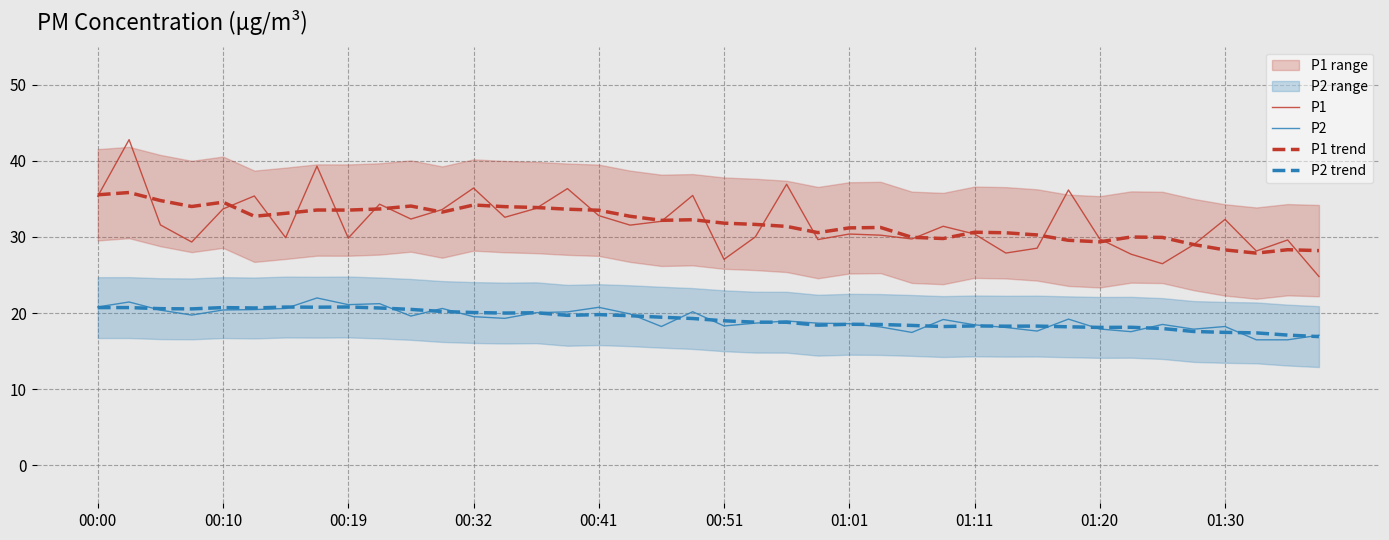

Reading left to right, extract all data points from this chart.

P1: 35.4	42.8	31.6	29.3	33.7	35.4	29.9	39.3	29.9	34.3	32.4	33.6	36.4	32.6	33.8	36.4	32.8	31.6	32.0	35.5	27.1	30.0	36.9	29.6	30.4	30.2	29.7	31.4	30.4	27.9	28.5	36.2	29.7	27.7	26.5	29.0	32.3	28.1	29.6	24.8
P2: 20.8	21.4	20.4	19.7	20.4	20.4	20.6	22.0	21.1	21.2	19.6	20.6	19.5	19.3	20.1	20.1	20.8	19.9	18.2	20.2	18.3	18.7	18.9	18.7	18.6	18.2	17.4	19.1	18.4	18.1	17.6	19.2	17.9	17.6	18.5	17.9	18.2	16.5	16.5	17.1
P1 trend: 35.5	35.8	34.8	34.0	34.6	32.7	33.1	33.5	33.5	33.7	34.1	33.3	34.2	34.0	33.9	33.6	33.5	32.7	32.2	32.3	31.8	31.6	31.4	30.6	31.2	31.2	29.9	29.8	30.6	30.5	30.3	29.6	29.4	30.0	29.9	29.0	28.3	27.9	28.3	28.2
P2 trend: 20.7	20.7	20.6	20.5	20.7	20.7	20.8	20.8	20.8	20.7	20.5	20.2	20.1	20.0	20.0	19.7	19.8	19.6	19.4	19.3	19.0	18.8	18.8	18.4	18.5	18.5	18.4	18.2	18.3	18.3	18.3	18.2	18.1	18.1	18.0	17.6	17.5	17.4	17.1	16.9